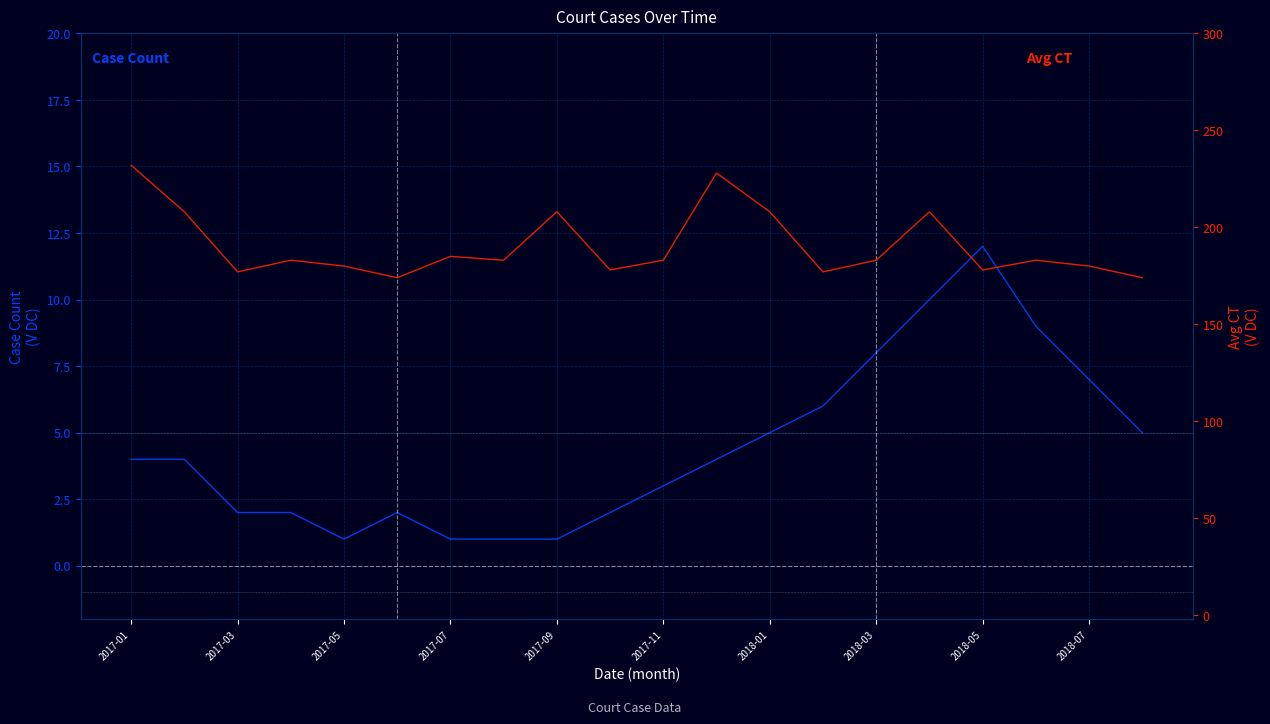

What is the sum of all Avg CT values?

3810